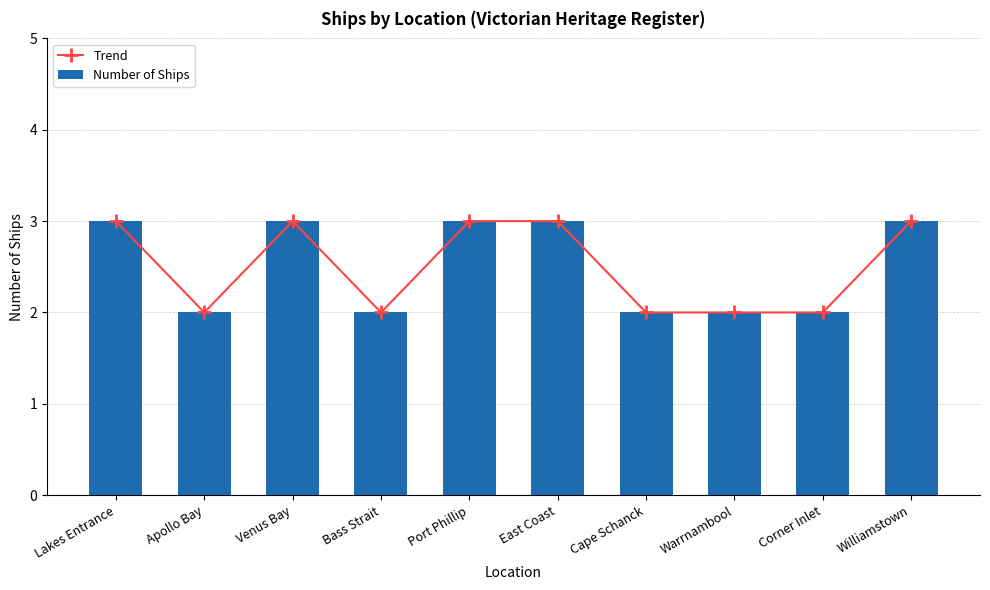

List the labels in order of Number of Ships value, smallest first.

Apollo Bay, Bass Strait, Cape Schanck, Warrnambool, Corner Inlet, Lakes Entrance, Venus Bay, Port Phillip, East Coast, Williamstown